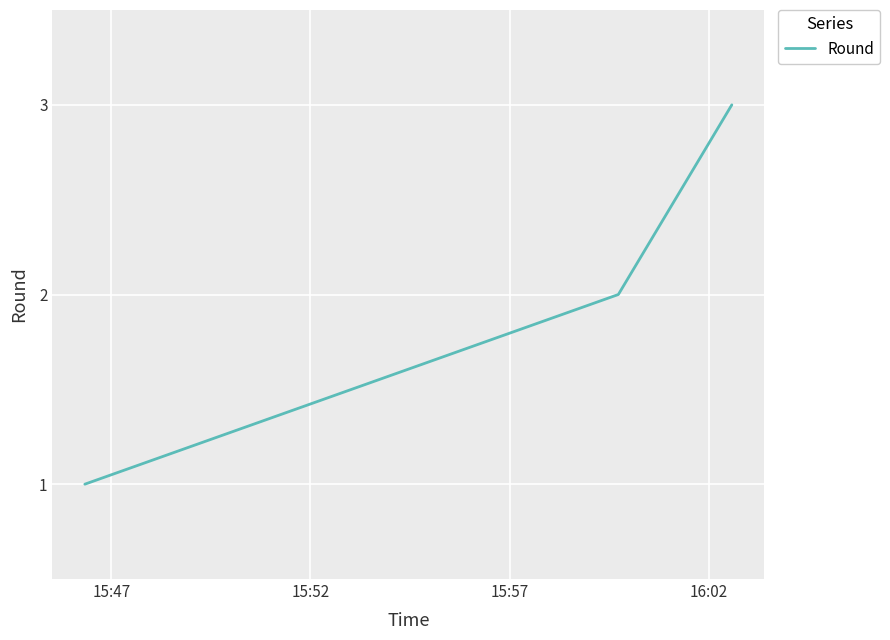

What is the minimum value shown in the chart?

1